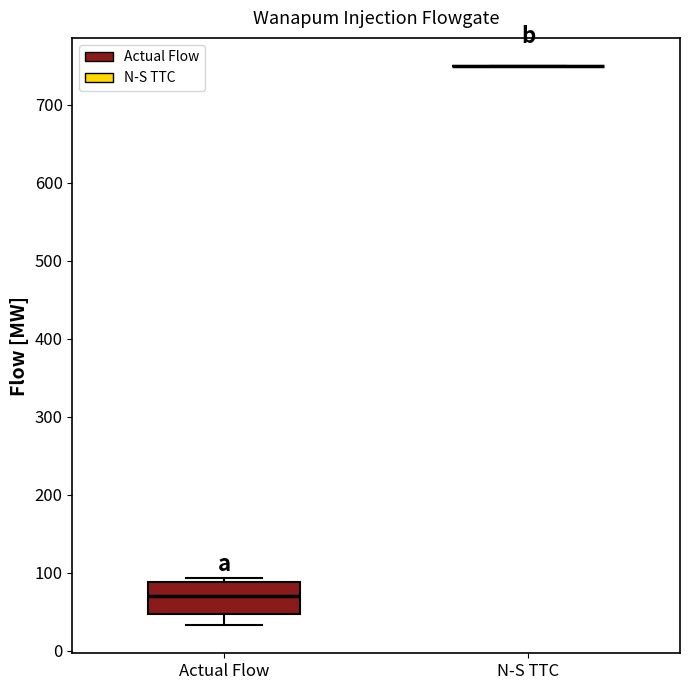

Comparing the boxes themselves (not the whiskers), which one is the tallest?

Actual Flow